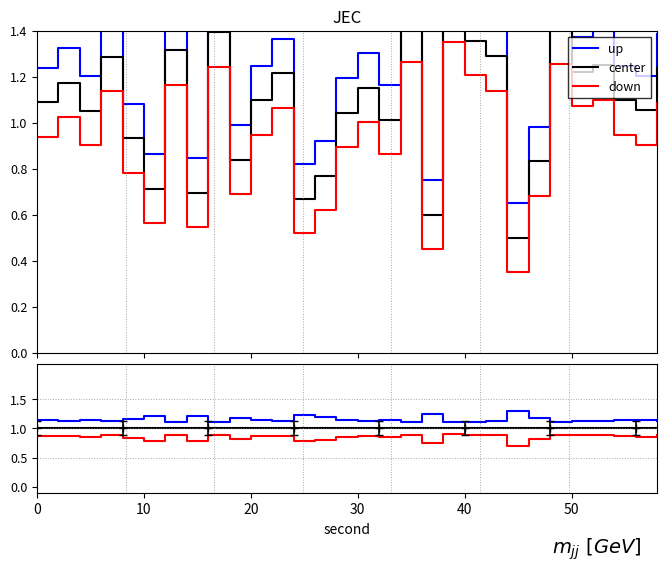

Which series has the largest total across all categories?

up